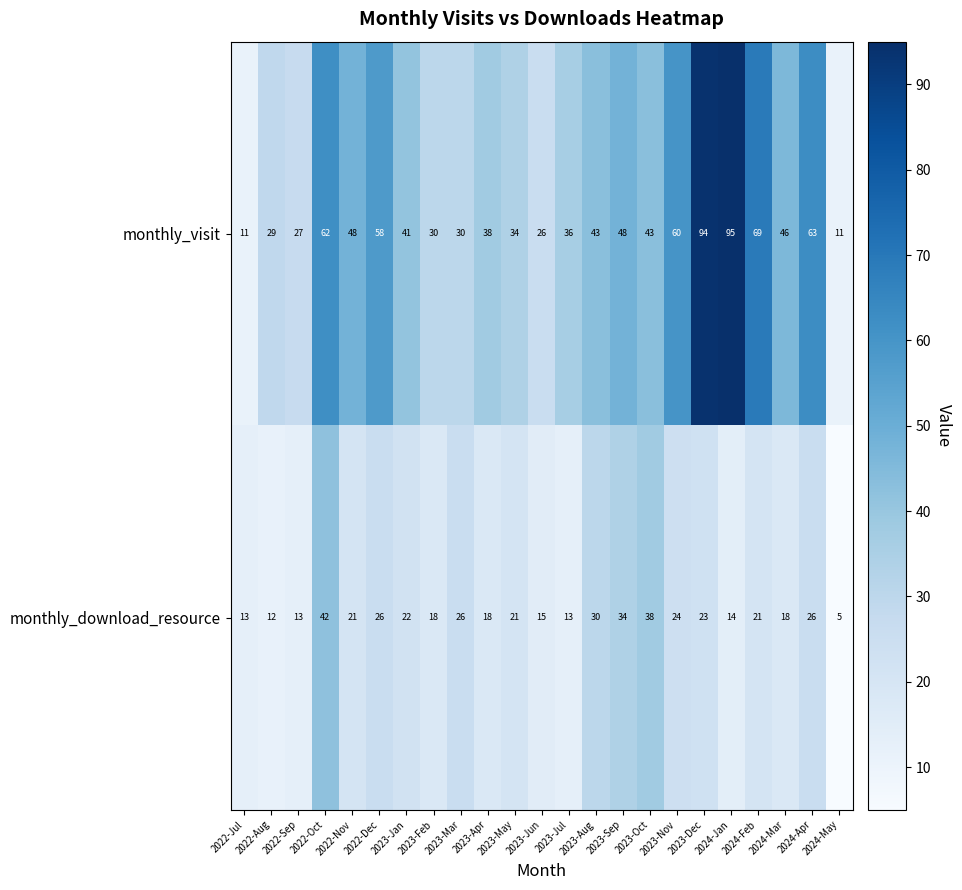

What is the sum of the monthly_visit values at 2024-Apr and 2023-Jun?

89